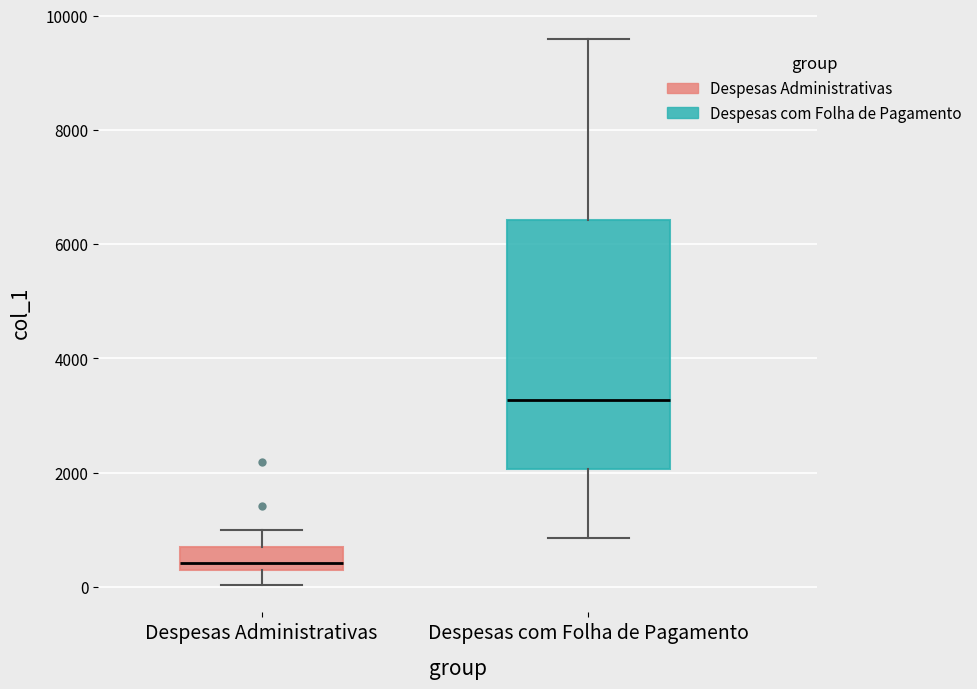

Comparing the boxes themselves (not the whiskers), which one is the tallest?

Despesas com Folha de Pagamento